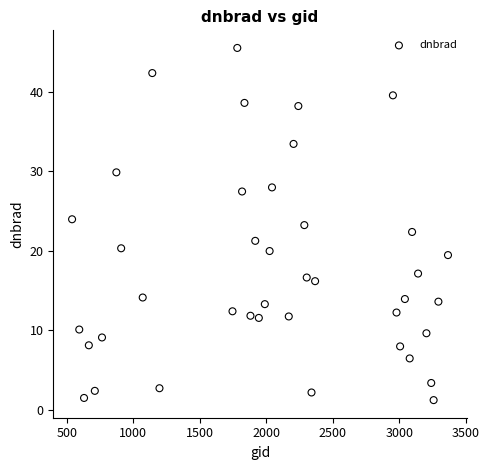

What is the range of X values (max minus min)?

2826.0